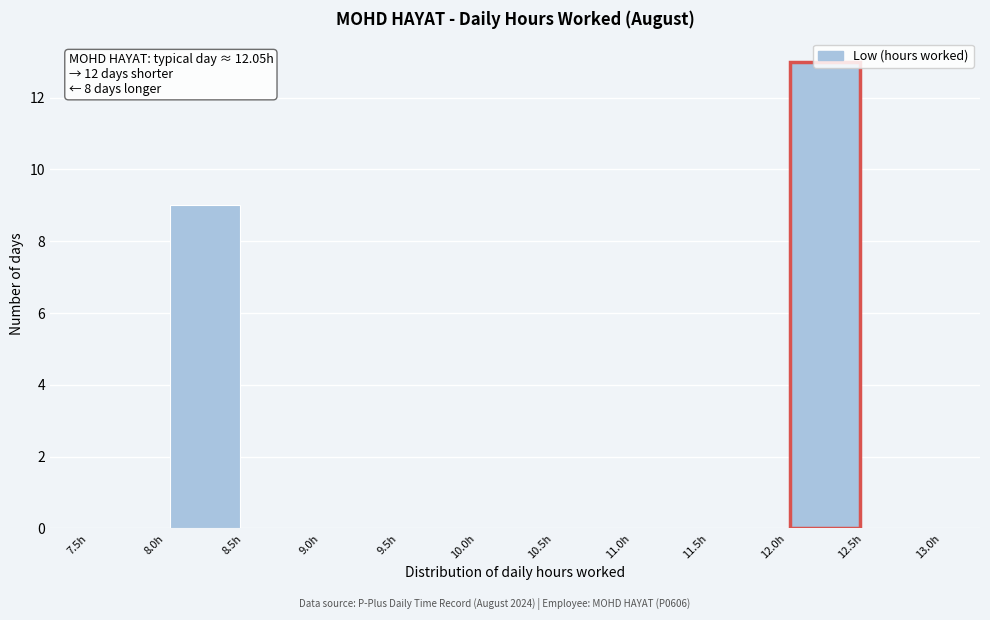

Which range on the x-axis has the tallest bar?

12.0 to 12.5